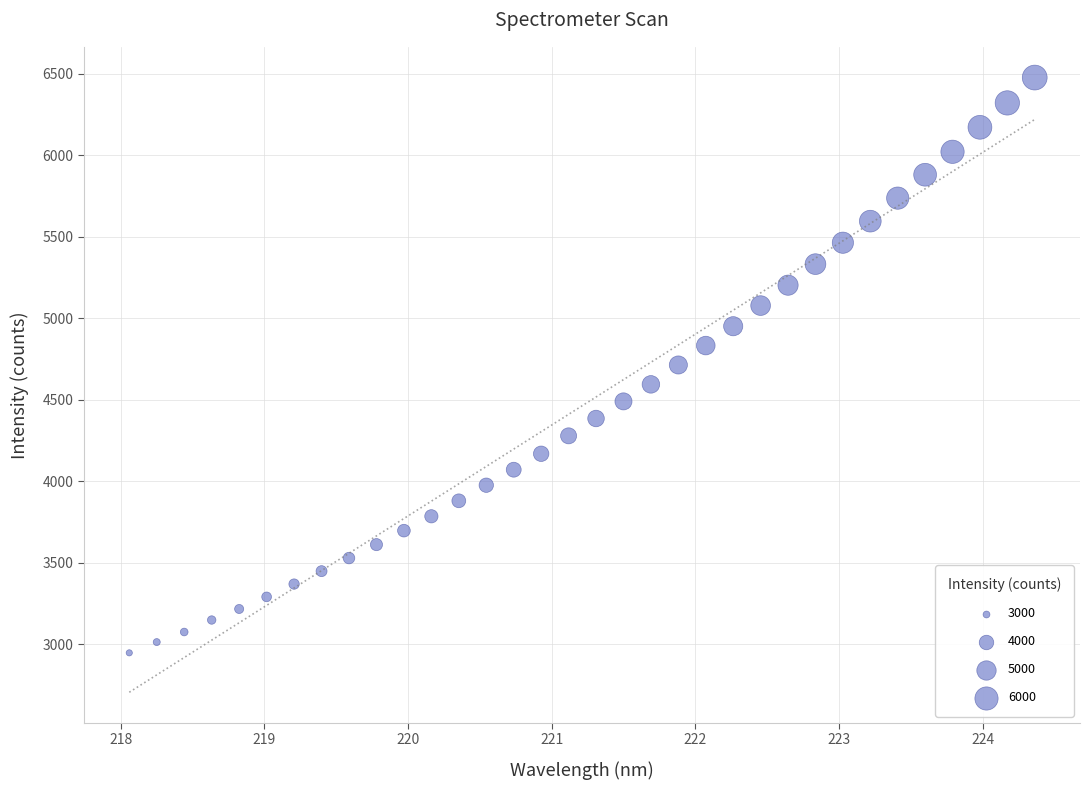

What is the range of X values (max minus min)?

6.3